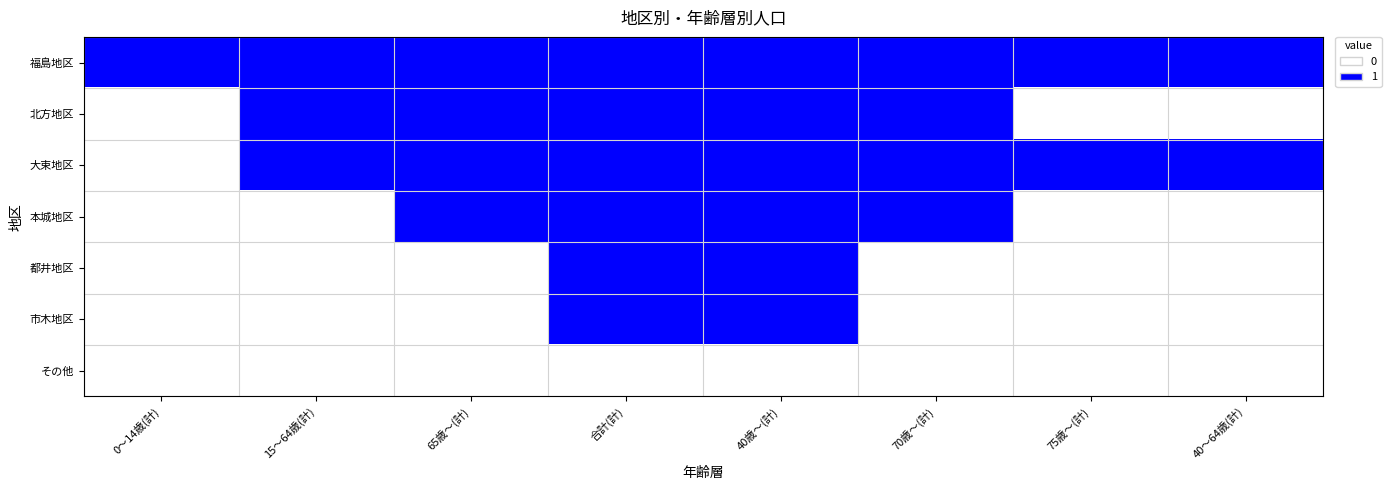

What is the maximum value shown in the chart?

1